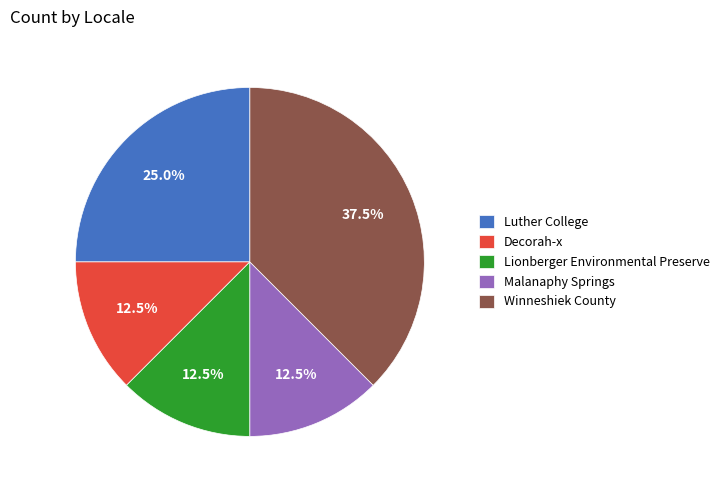

Which slice is the largest?

Winneshiek County